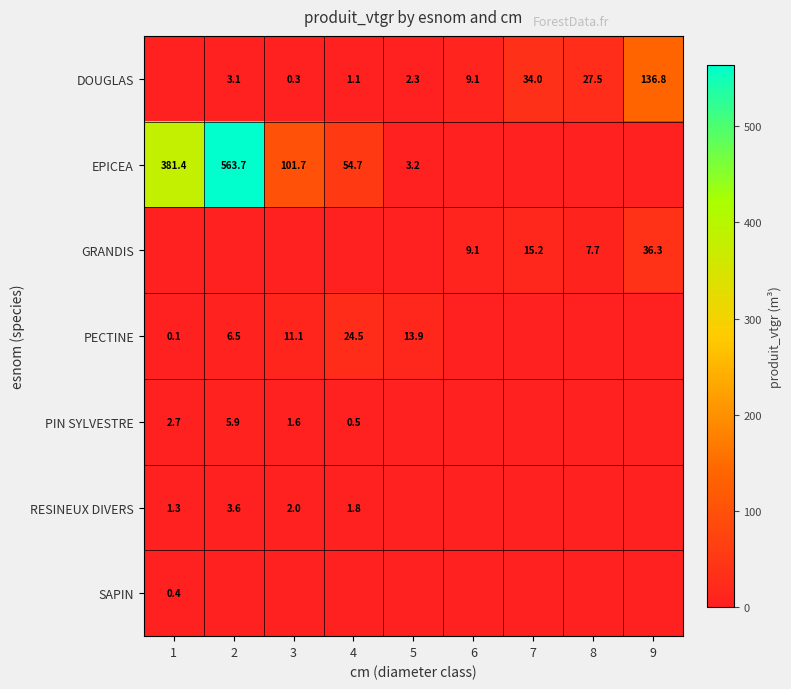

The DOUGLAS series shows 27.5 at 8. True or false?

True